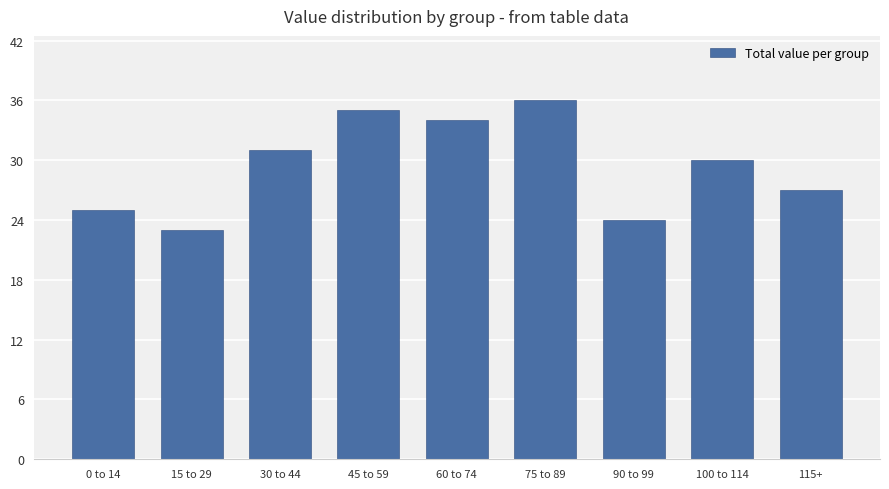

Reading right to left, what are all the values shown in this chart?

27	30	24	36	34	35	31	23	25